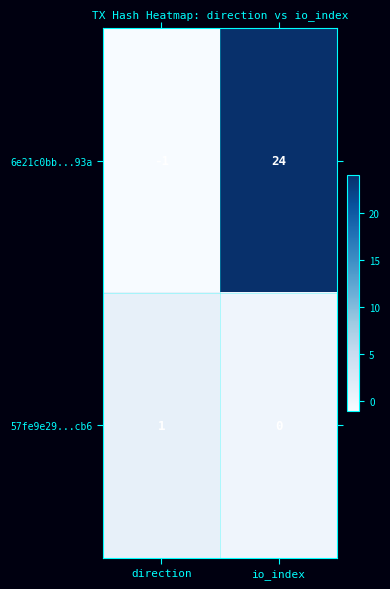

Rank the series by their average value, from highest to lowest.

6e21c0bb...93a, 57fe9e29...cb6